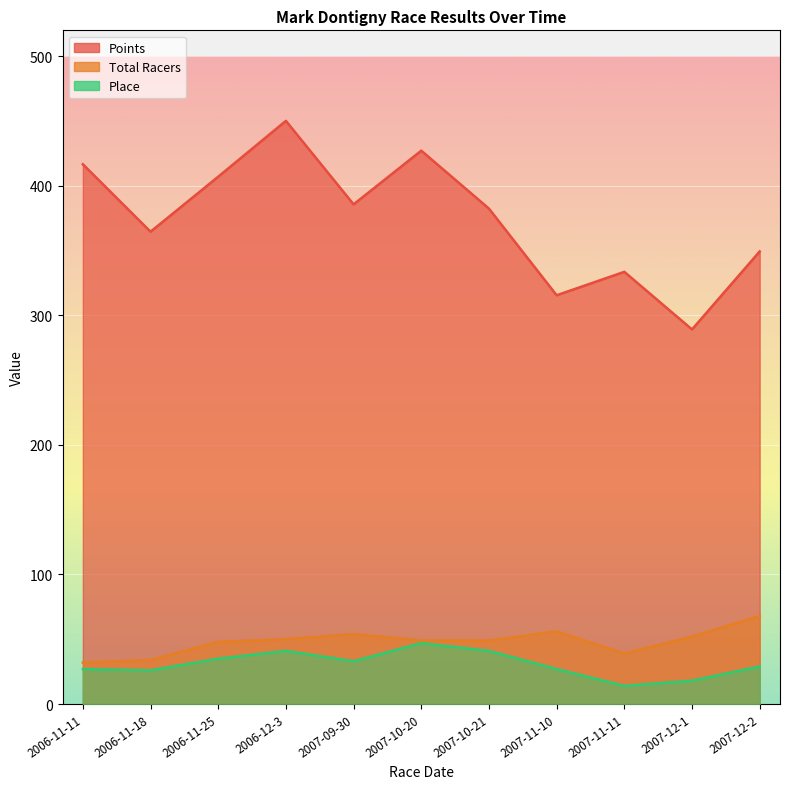

What is the total value across all series at 2006-11-25?

490.0